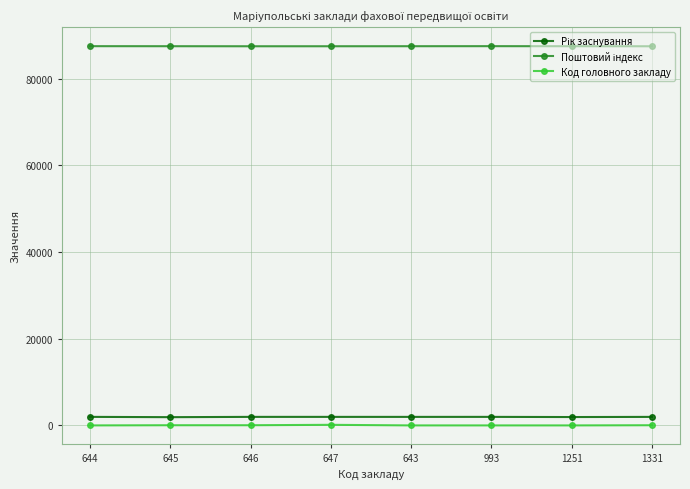

How many categories are shown in the chart?

8